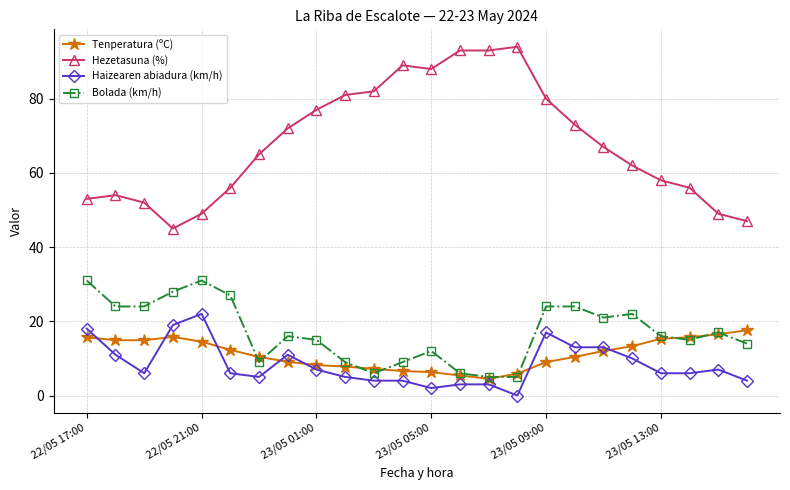

After their last crossing, which series has the higher values: Tenperatura (ºC) or Bolada (km/h)?

Tenperatura (ºC)